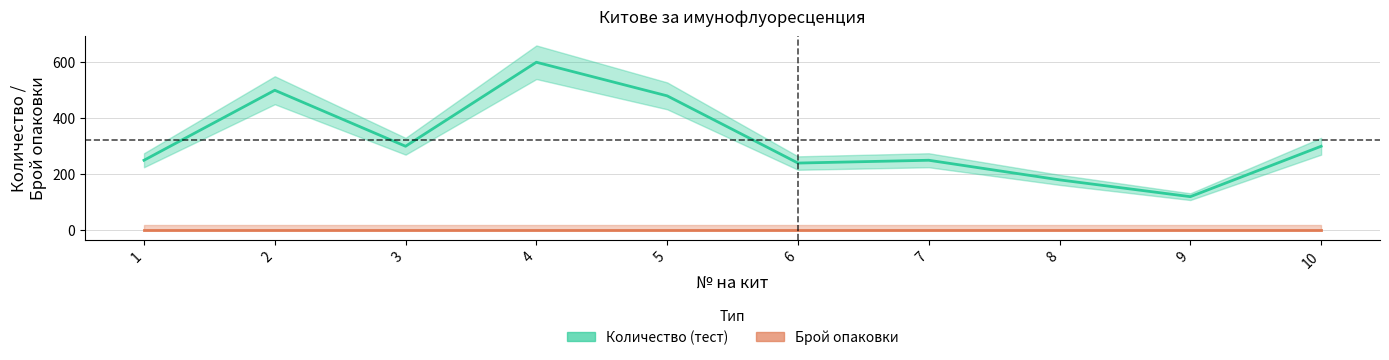

Count the number of categories in the chart.

10